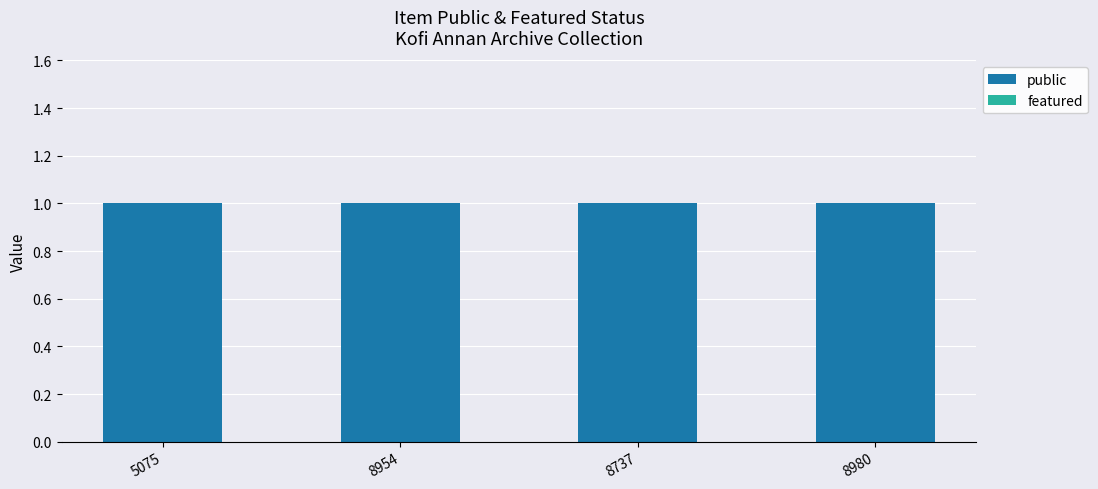

At how many categories does at least one series exceed 0?

4